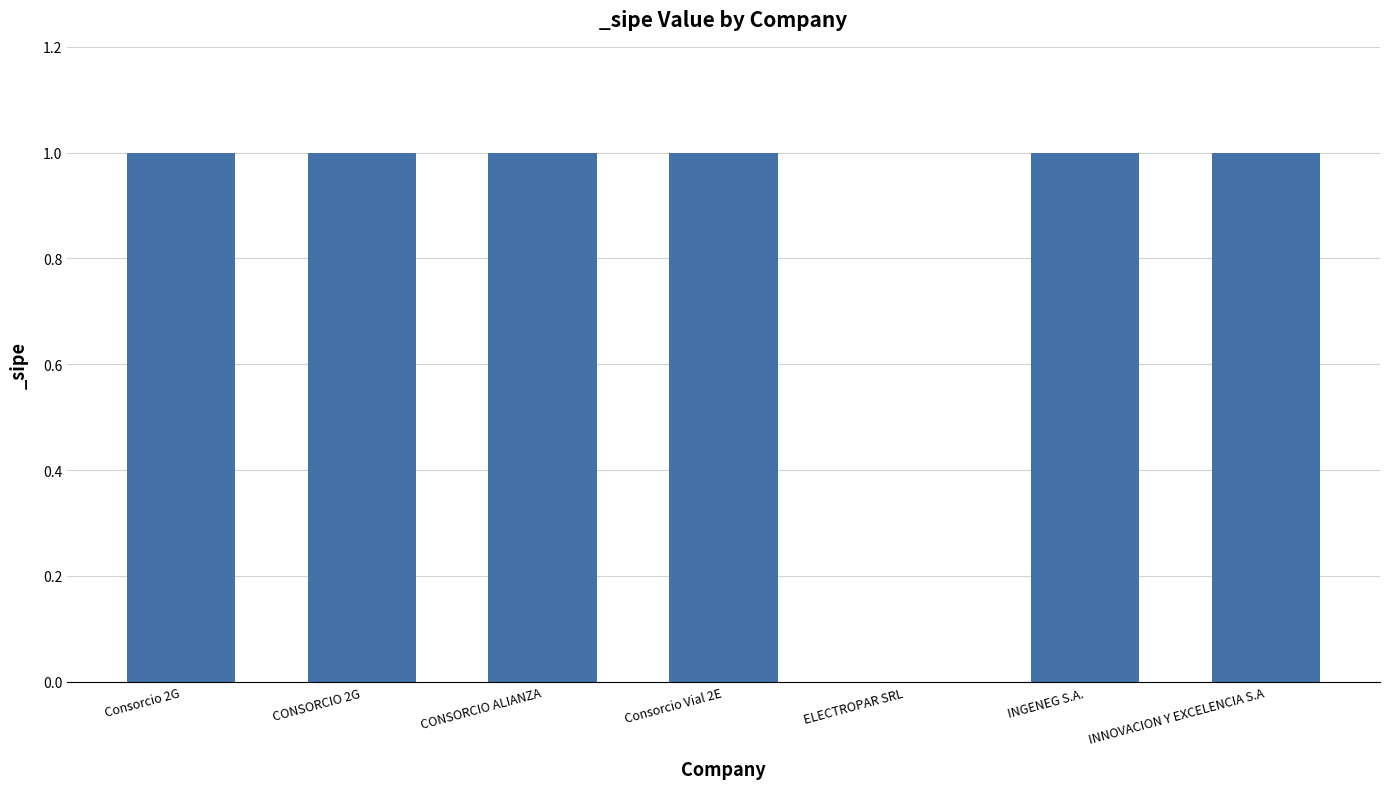

Approximately how many times larger is the value at Consorcio Vial 2E compared to INNOVACION Y EXCELENCIA S.A?

1.0